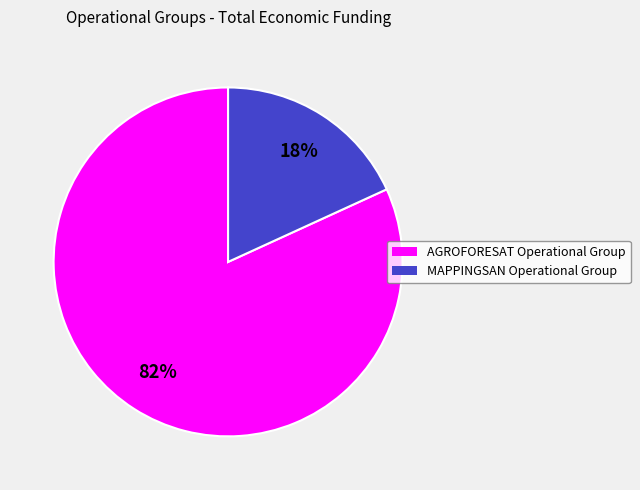

True or false: AGROFORESAT Operational Group accounts for 71% of the total.

False